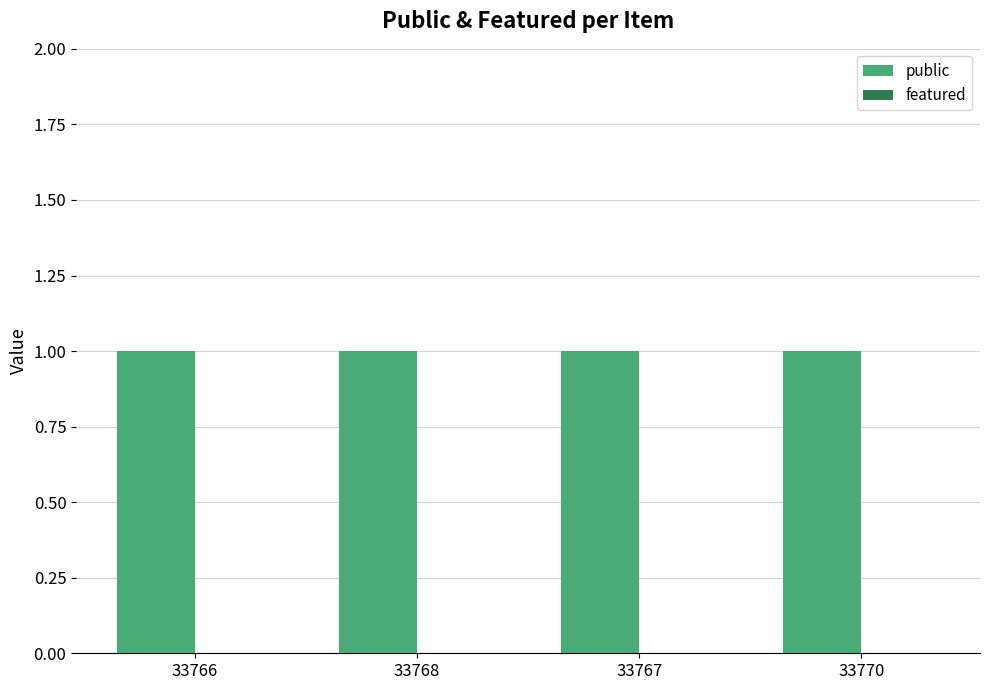

Reading right to left, list all the values displayed in this chart.

public: 1	1	1	1
featured: 0	0	0	0